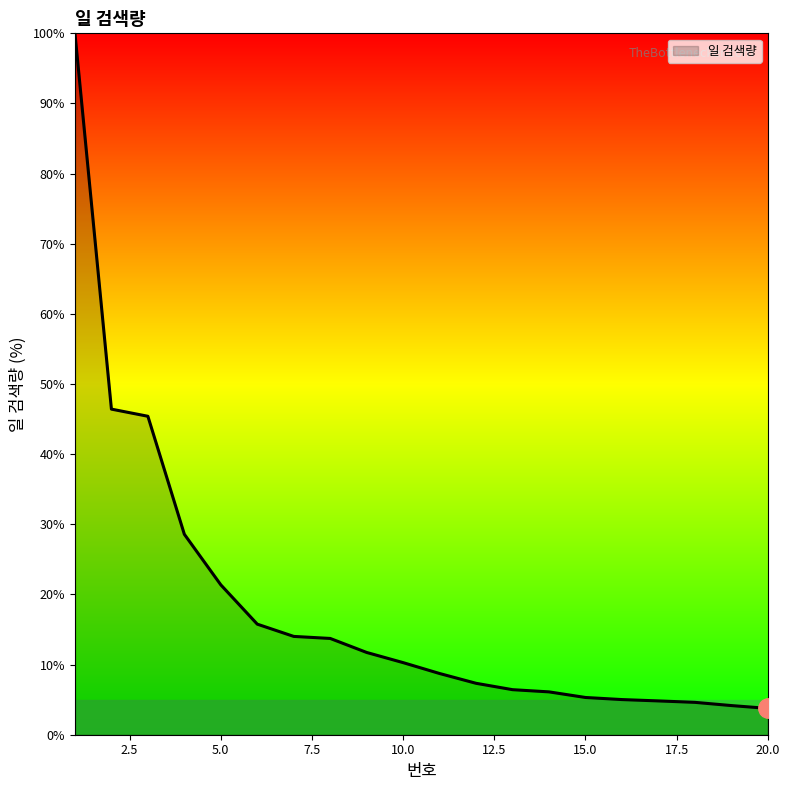

What is the smallest value displayed?

3.8